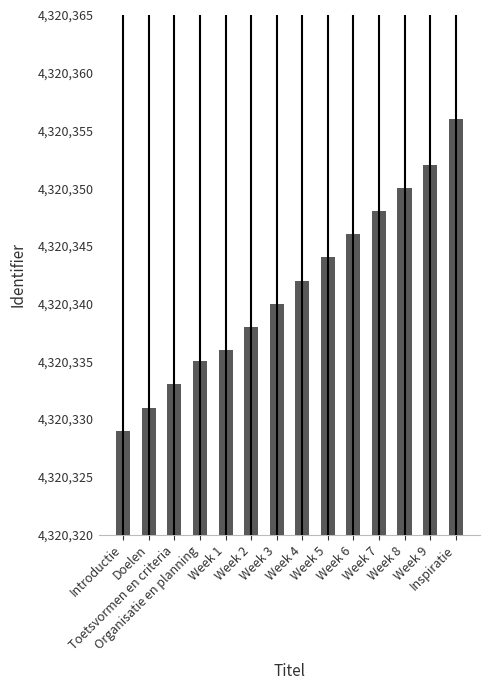

Reading left to right, transcribe all the data shown in this chart.

Introductie=4320329	Doelen=4320331	Toetsvormen en criteria=4320333	Organisatie en planning=4320335	Week 1=4320336	Week 2=4320338	Week 3=4320340	Week 4=4320342	Week 5=4320344	Week 6=4320346	Week 7=4320348	Week 8=4320350	Week 9=4320352	Inspiratie=4320356